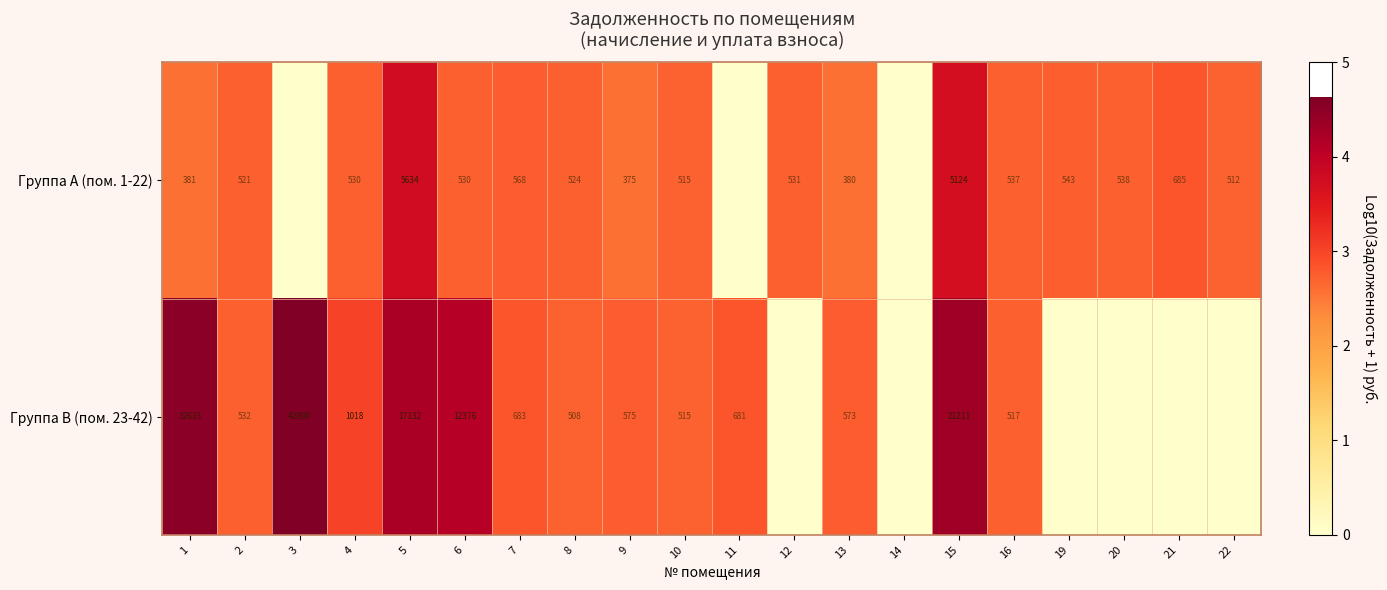

Between 2 and 8, which series saw the biggest shift?

Группа B (пом. 23-42)